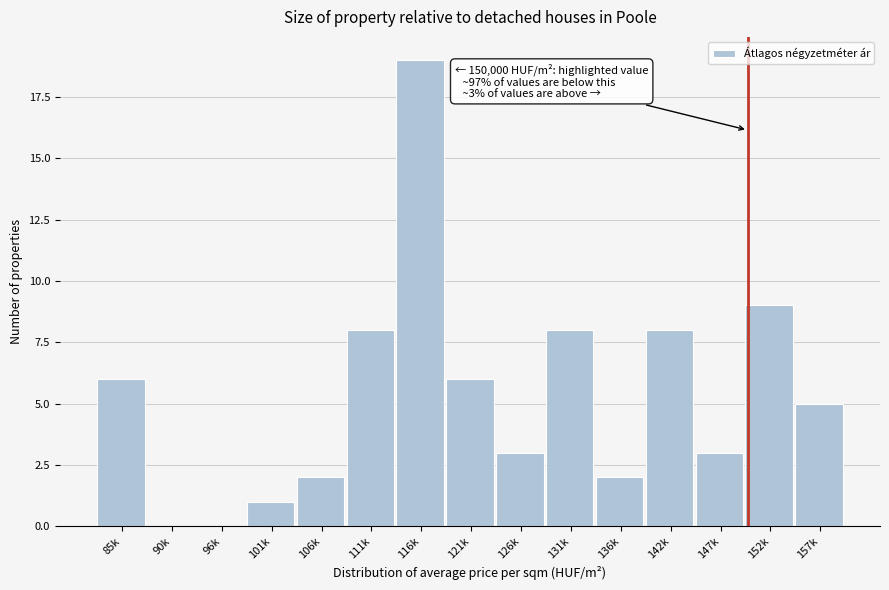

Reading left to right, list all the values displayed in this chart.

85k=6	90k=0	96k=0	101k=1	106k=2	111k=8	116k=19	121k=6	126k=3	131k=8	136k=2	142k=8	147k=3	152k=9	157k=5